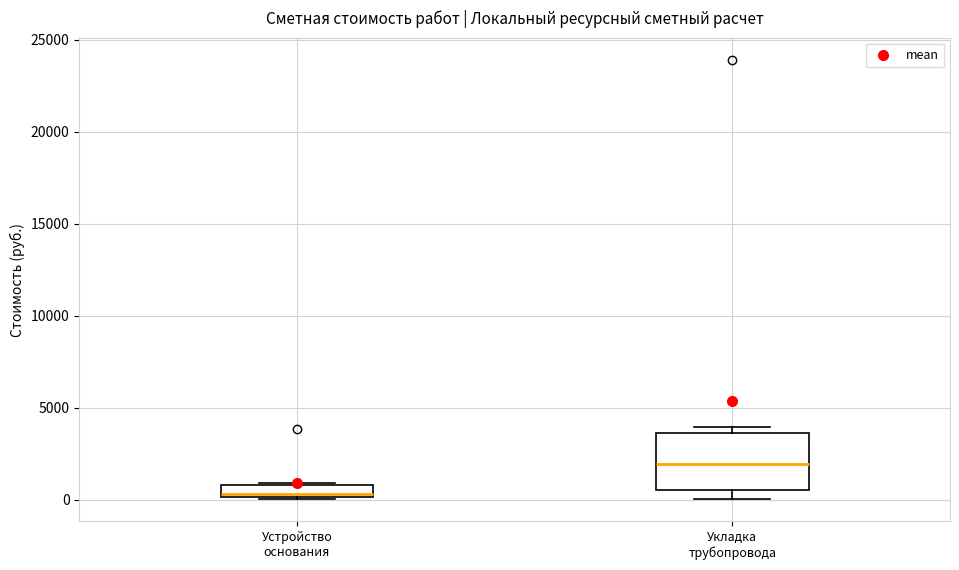

Where is the lower edge of the box for Устройство основания on the y-axis? The values are not printed on the chart, so give them approximately, as read against the axis.

0